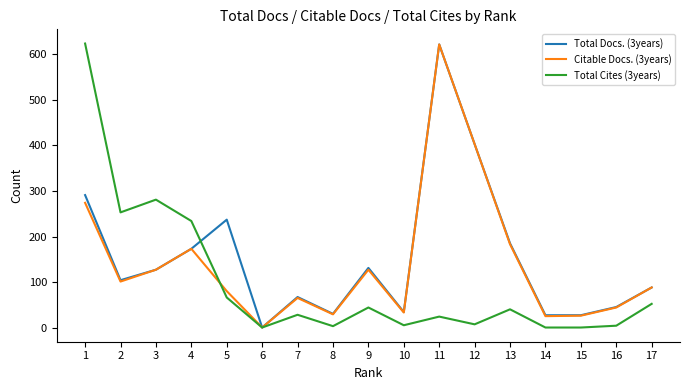

Rank the series by their average value, from lowest to highest.

Total Cites (3years), Citable Docs. (3years), Total Docs. (3years)